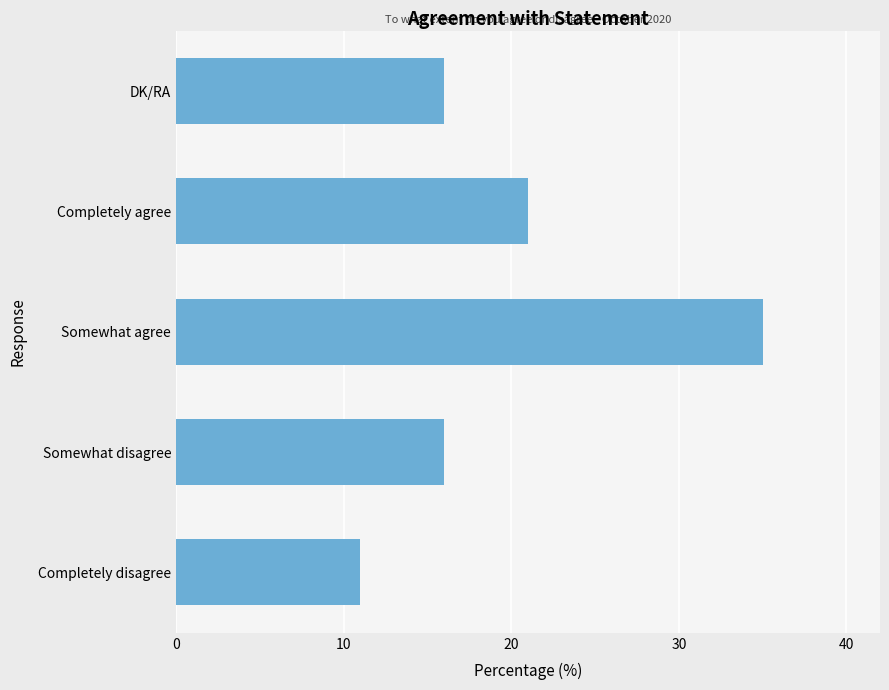

What is the average value?

20